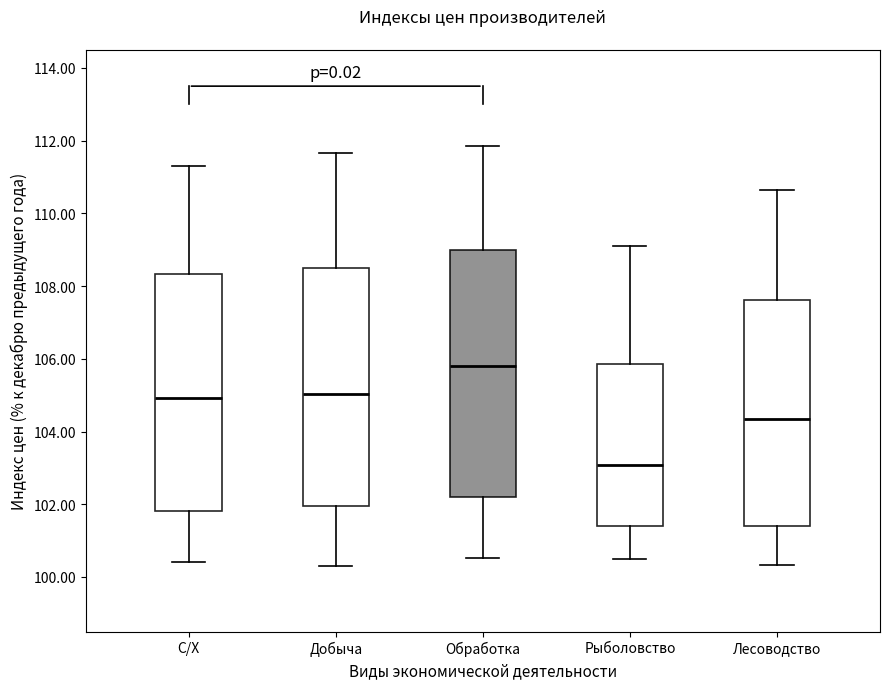

Where does the lower whisker of the box for Лесоводство end on the y-axis? The values are not printed on the chart, so give them approximately, as read against the axis.

100.4